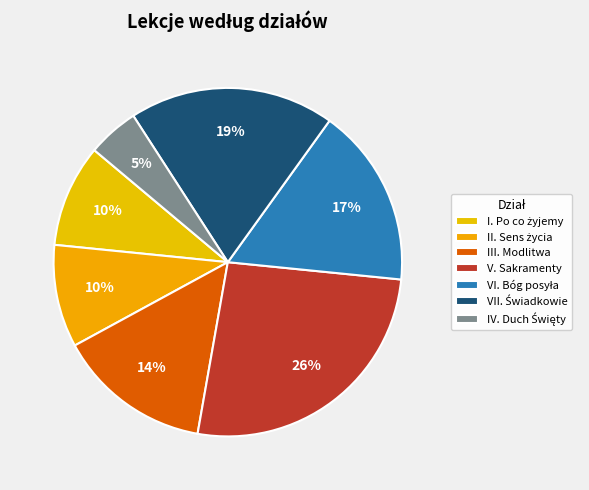

To the nearest percent, what is the combined percentage of IV. Duch Święty and V. Sakramenty?

31%